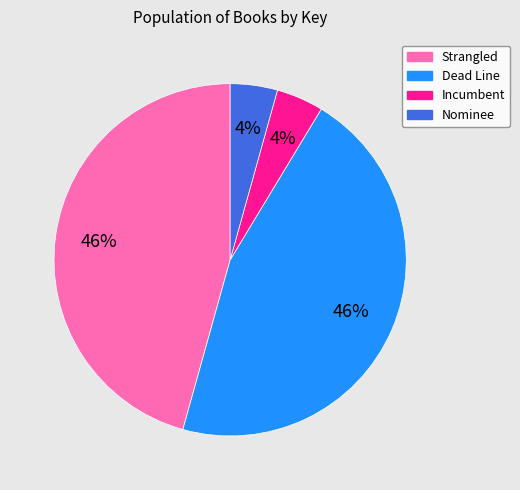

Is it true that Strangled is 46% of the pie?

True